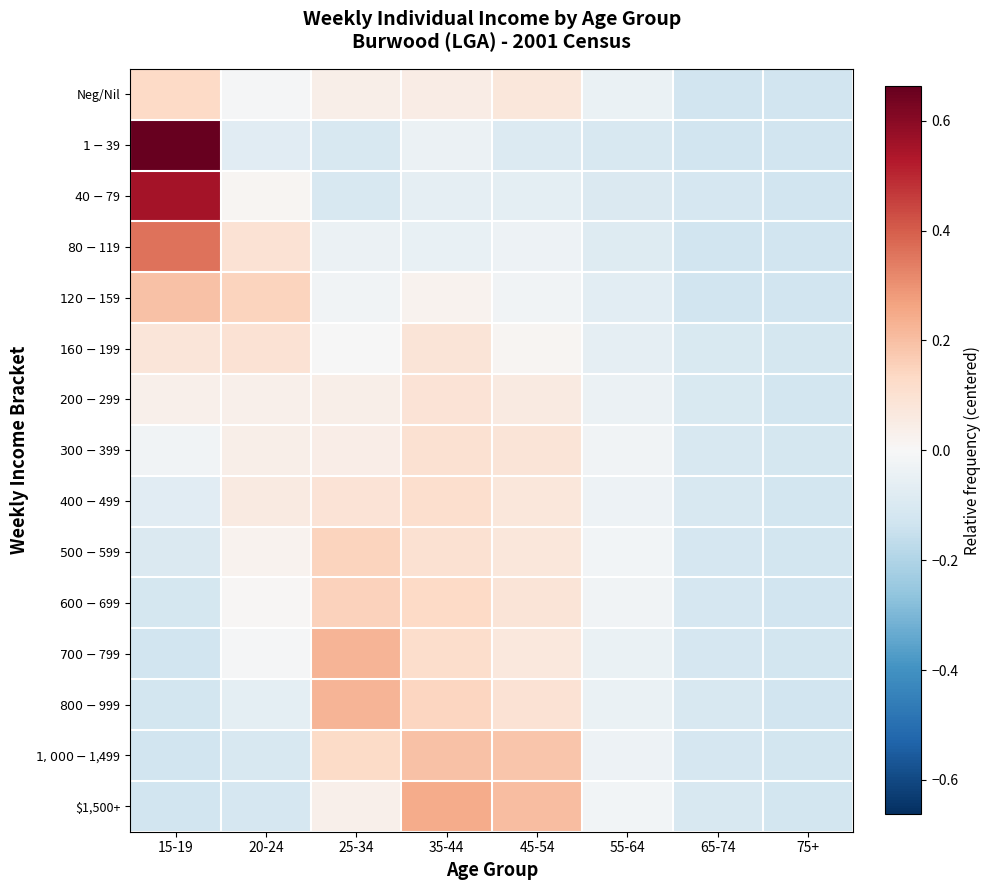

Reading left to right, extract all data points from this chart.

Neg/Nil: 15-19=0.1	20-24=-0.0	25-34=0.0	35-44=0.1	45-54=0.1	55-64=-0.0	65-74=-0.1	75+=-0.1
$1-$39: 15-19=0.7	20-24=-0.1	25-34=-0.1	35-44=-0.0	45-54=-0.1	55-64=-0.1	65-74=-0.1	75+=-0.1
$40-$79: 15-19=0.5	20-24=0.0	25-34=-0.1	35-44=-0.1	45-54=-0.1	55-64=-0.1	65-74=-0.1	75+=-0.1
$80-$119: 15-19=0.4	20-24=0.1	25-34=-0.0	35-44=-0.0	45-54=-0.0	55-64=-0.1	65-74=-0.1	75+=-0.1
$120-$159: 15-19=0.2	20-24=0.1	25-34=-0.0	35-44=0.0	45-54=-0.0	55-64=-0.1	65-74=-0.1	75+=-0.1
$160-$199: 15-19=0.1	20-24=0.1	25-34=-0.0	35-44=0.1	45-54=0.0	55-64=-0.1	65-74=-0.1	75+=-0.1
$200-$299: 15-19=0.0	20-24=0.0	25-34=0.0	35-44=0.1	45-54=0.1	55-64=-0.0	65-74=-0.1	75+=-0.1
$300-$399: 15-19=-0.0	20-24=0.0	25-34=0.0	35-44=0.1	45-54=0.1	55-64=-0.0	65-74=-0.1	75+=-0.1
$400-$499: 15-19=-0.1	20-24=0.1	25-34=0.1	35-44=0.1	45-54=0.1	55-64=-0.0	65-74=-0.1	75+=-0.1
$500-$599: 15-19=-0.1	20-24=0.0	25-34=0.1	35-44=0.1	45-54=0.1	55-64=-0.0	65-74=-0.1	75+=-0.1
$600-$699: 15-19=-0.1	20-24=0.0	25-34=0.2	35-44=0.1	45-54=0.1	55-64=-0.0	65-74=-0.1	75+=-0.1
$700-$799: 15-19=-0.1	20-24=-0.0	25-34=0.2	35-44=0.1	45-54=0.1	55-64=-0.0	65-74=-0.1	75+=-0.1
$800-$999: 15-19=-0.1	20-24=-0.1	25-34=0.2	35-44=0.1	45-54=0.1	55-64=-0.0	65-74=-0.1	75+=-0.1
$1,000-$1,499: 15-19=-0.1	20-24=-0.1	25-34=0.1	35-44=0.2	45-54=0.2	55-64=-0.0	65-74=-0.1	75+=-0.1
$1,500+: 15-19=-0.1	20-24=-0.1	25-34=0.0	35-44=0.2	45-54=0.2	55-64=-0.0	65-74=-0.1	75+=-0.1